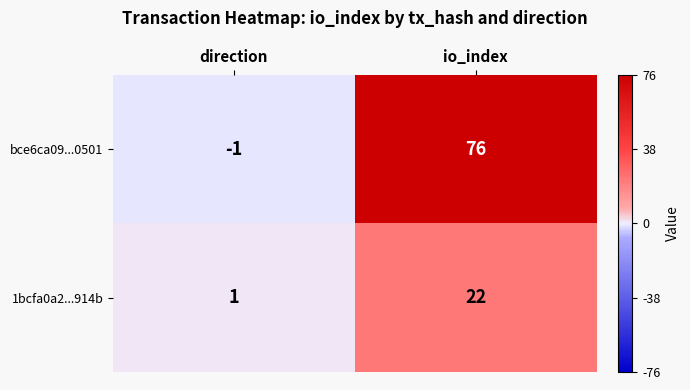

How many values in the 1bcfa0a2...914b series are below 22?

1